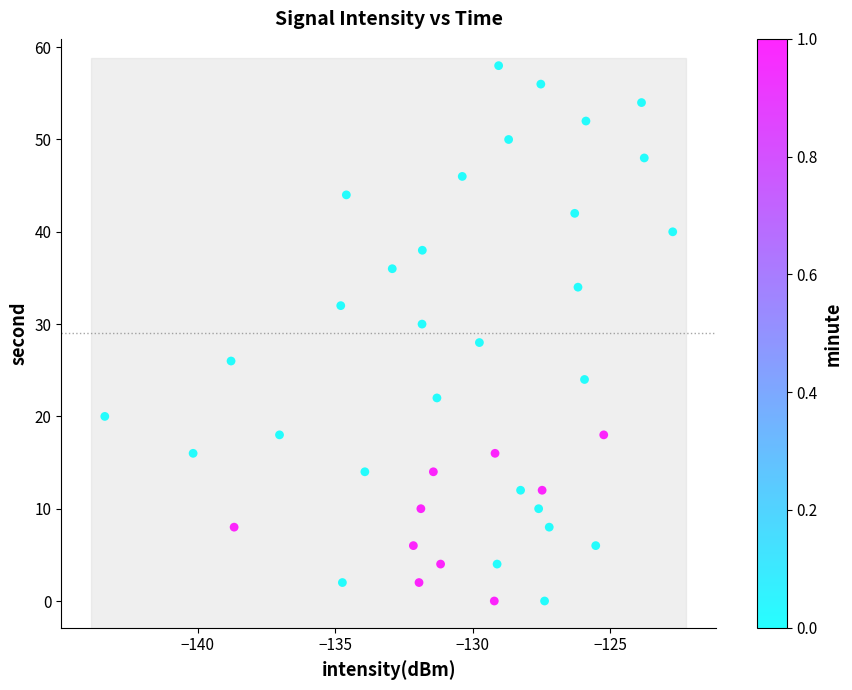

What is the range of Y values (max minus min)?

58